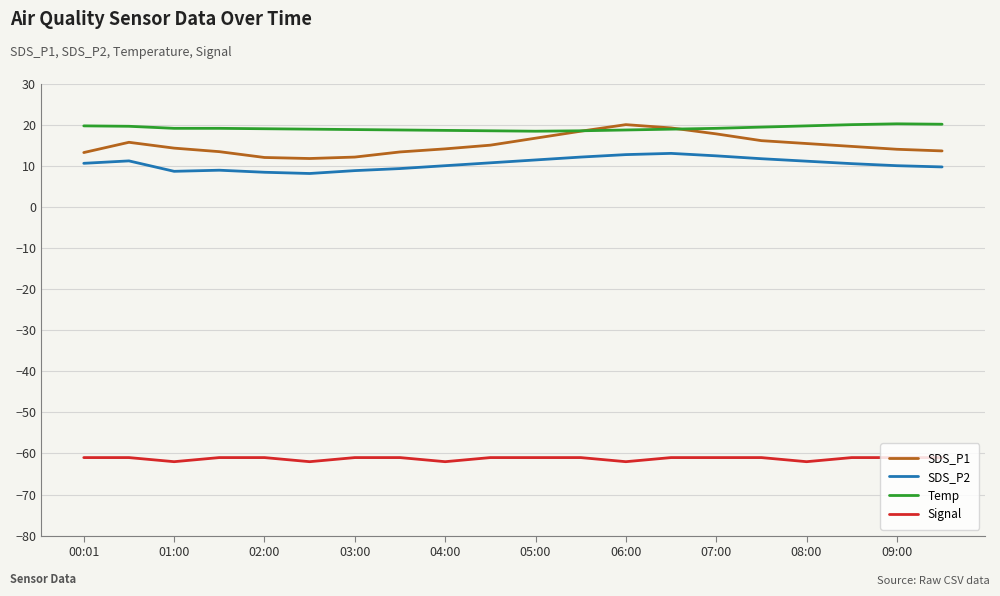

True or false: Signal and SDS_P1 cross at least once.

False